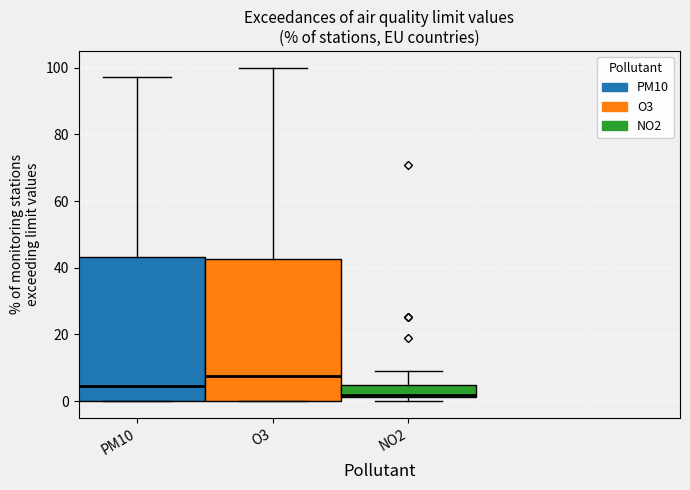

Reading left to right, read every box against the y-axis: the position of its median line, the range the box covers, and the ends of its whiskers. The values are not printed on the chart, so give them approximately, as read against the axis.

PM10: median 4, box 0 to 44, whiskers 0 to 98
O3: median 8, box 0 to 42, whiskers 0 to 100
NO2: median 2, box 2 to 4, whiskers 0 to 10